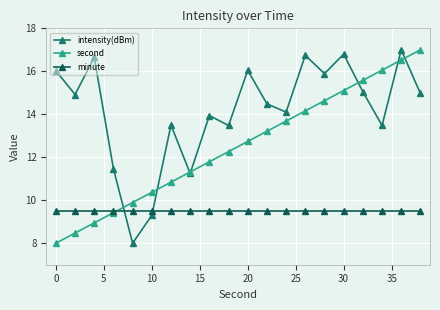

Reading left to right, transcribe all the data shown in this chart.

intensity(dBm): 16.0	14.9	16.6	11.5	8.0	9.3	13.5	11.2	13.9	13.5	16.0	14.5	14.1	16.7	15.9	16.8	15.0	13.5	17.0	15.0
second: 8.0	8.5	8.9	9.4	9.9	10.4	10.8	11.3	11.8	12.3	12.7	13.2	13.7	14.2	14.6	15.1	15.6	16.1	16.5	17.0
minute: 9.5	9.5	9.5	9.5	9.5	9.5	9.5	9.5	9.5	9.5	9.5	9.5	9.5	9.5	9.5	9.5	9.5	9.5	9.5	9.5